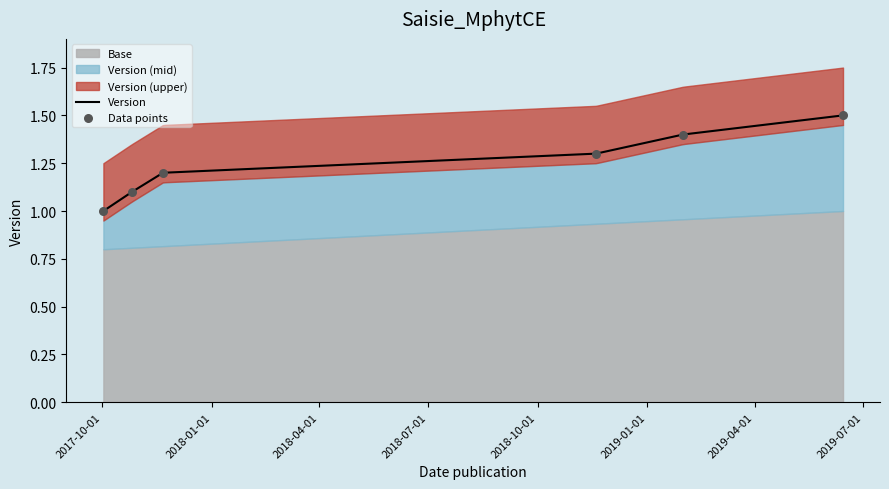

What is the minimum value for Version?

1.0